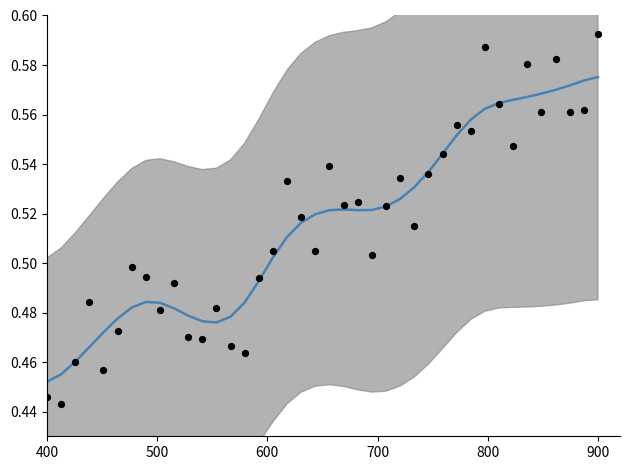

At which category is the sum across all series the highest?

900